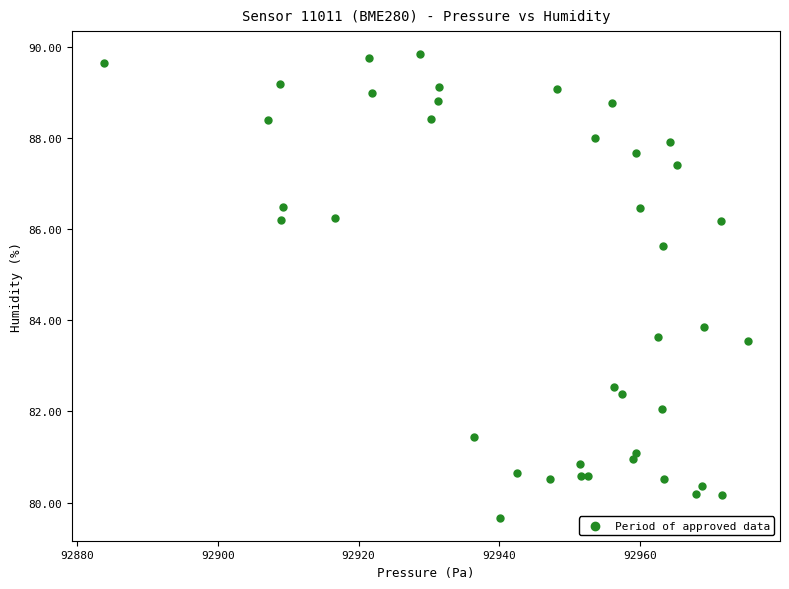

What Y value in the scatter plot is closest to 84?

83.8